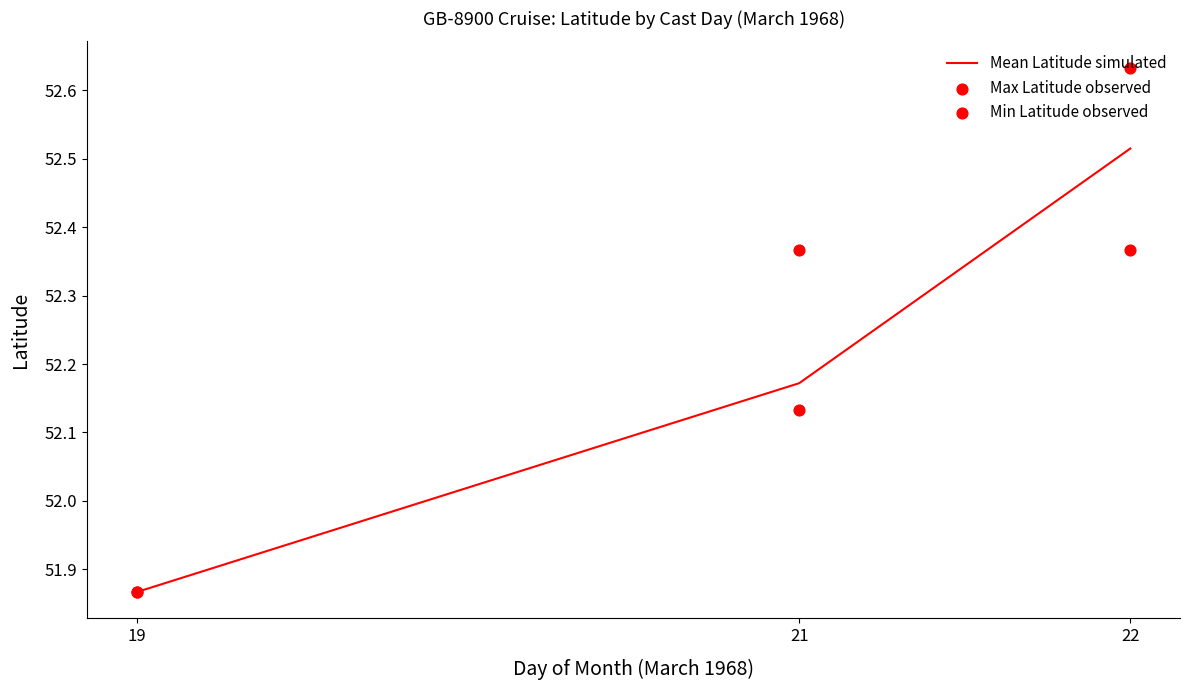

Which series reaches the maximum Y coordinate?

Max Latitude observed